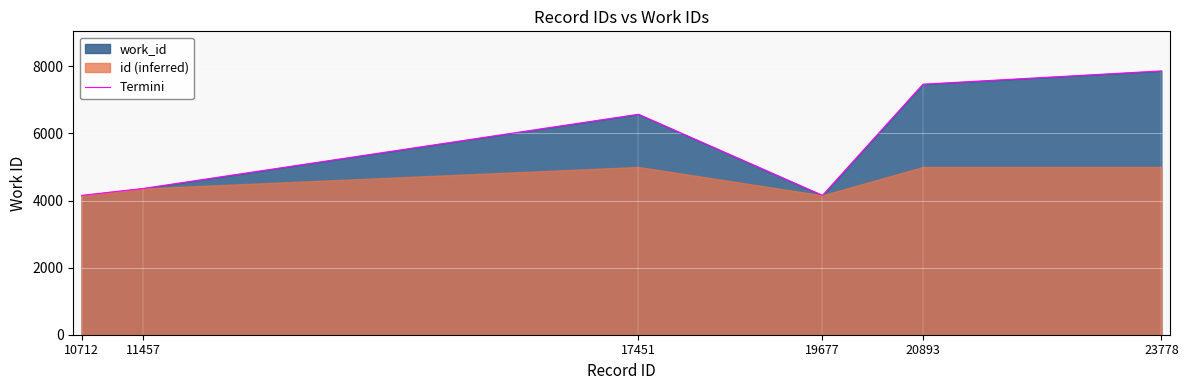

Reading left to right, what are all the values shown in this chart?

10712=4153	11457=4360	17451=6572	19677=4155	20893=7468	23778=7864